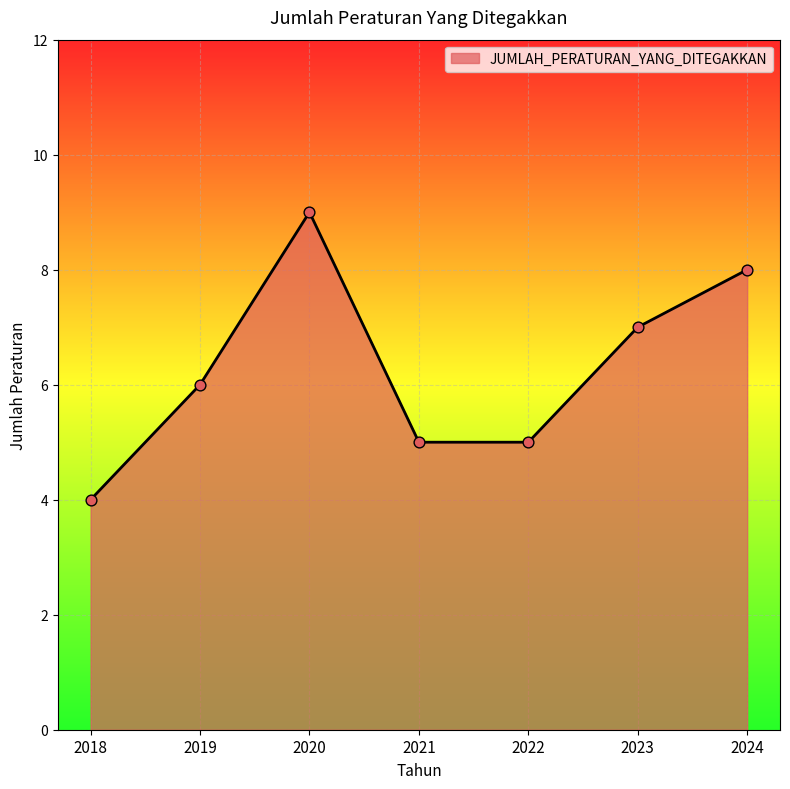

Between 2019 and 2023, which is larger?

2023